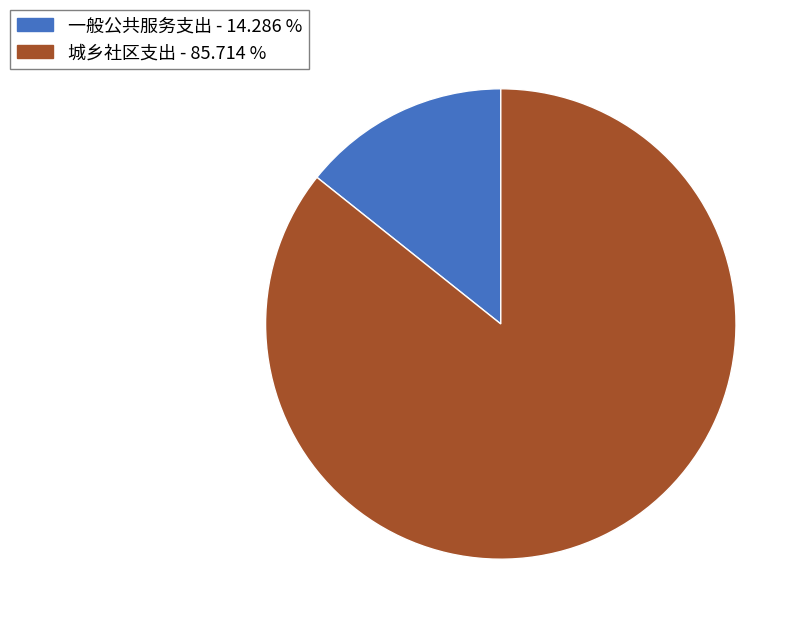

Do 一般公共服务支出 and 城乡社区支出 together represent more than half of the pie?

Yes